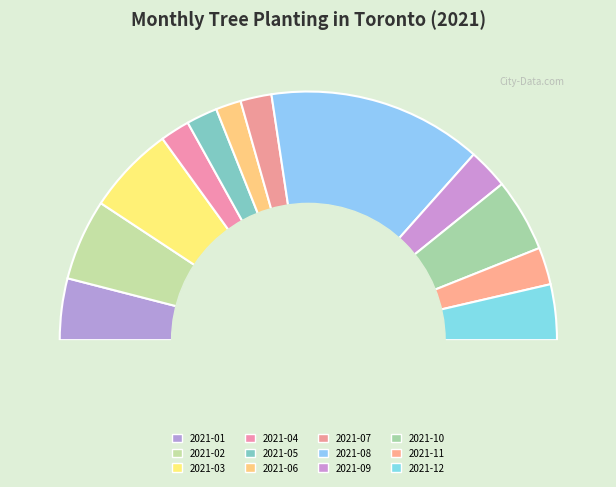

To the nearest percent, what is the combined percentage of 2021-08 and 2021-03?

39%